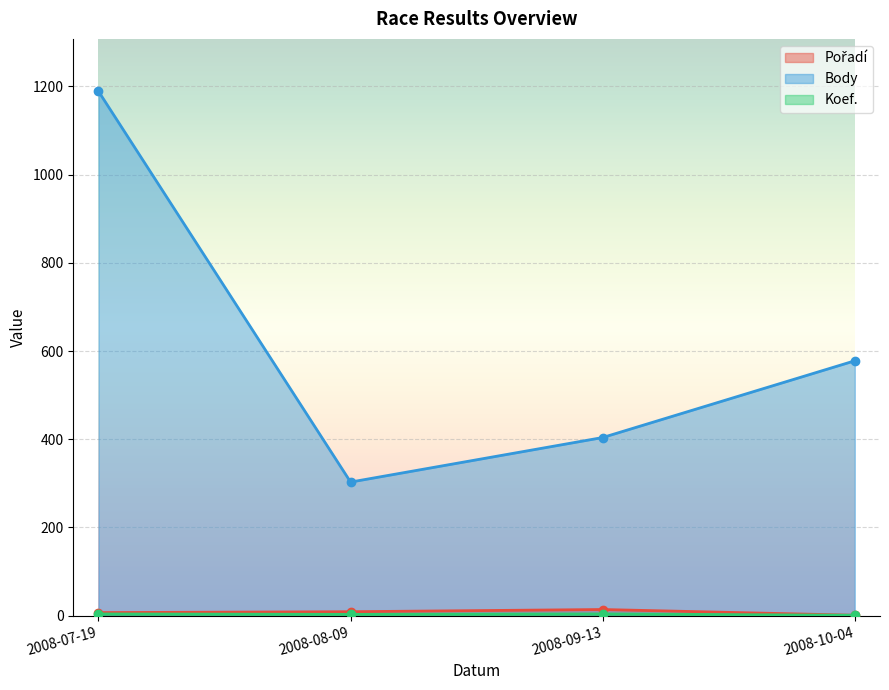

How many lines are shown in the chart?

3